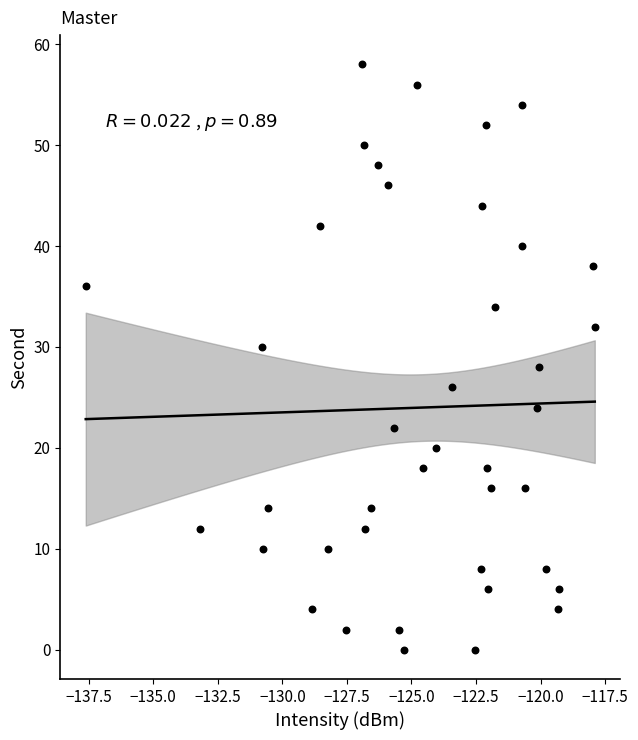

What is the range of Y values (max minus min)?

58